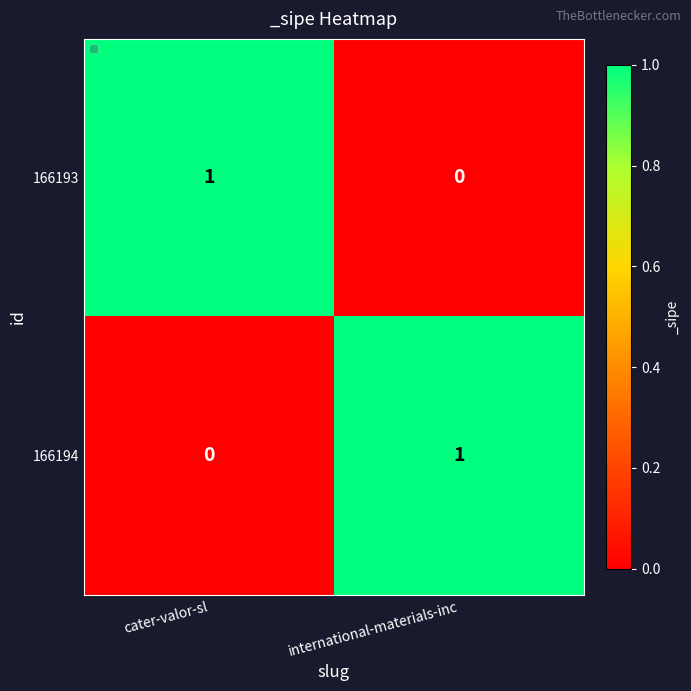

What is the greatest value displayed?

1